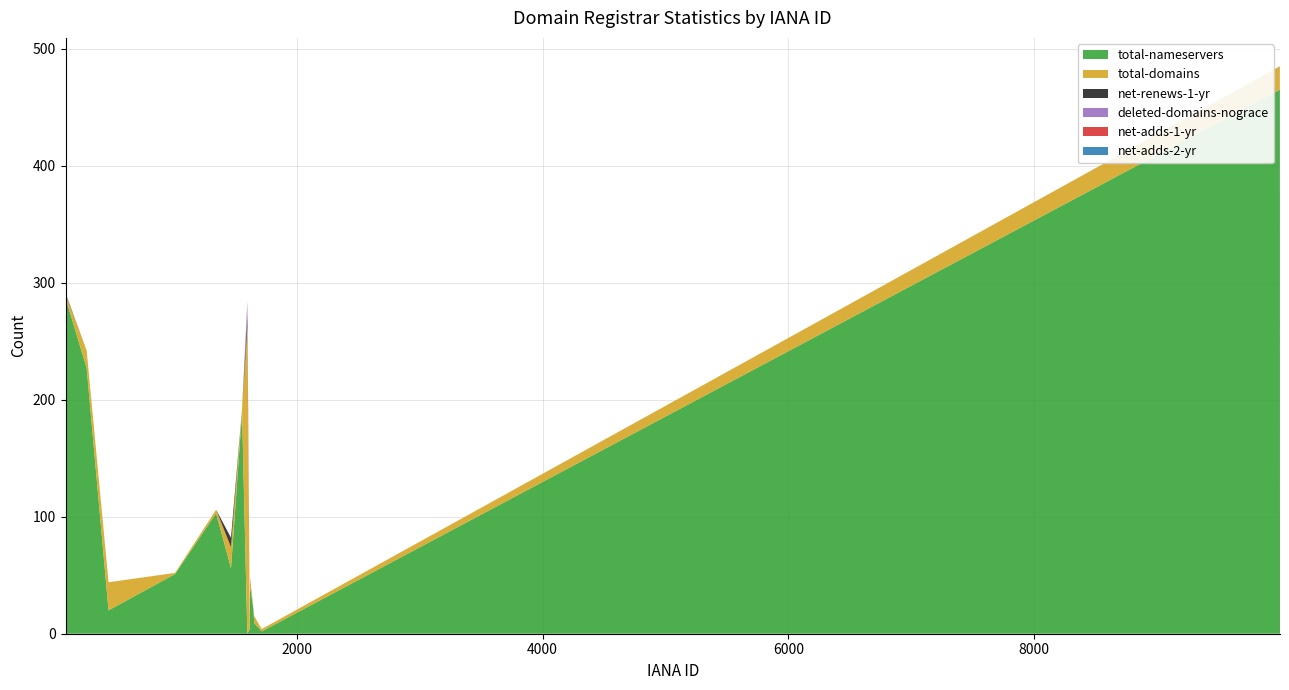

Reading left to right, what are all the values shown in this chart?

total-nameservers: 287	227	20	51	103	56	189	0	4	41	22	9	2	465	10
total-domains: 3	15	24	1	3	18	3	261	1	7	1	6	2	20	1
net-renews-1-yr: 1	0	0	0	0	8	0	11	0	0	0	0	0	0	0
deleted-domains-nograce: 0	0	0	0	0	0	0	11	0	1	0	0	0	0	0
net-adds-1-yr: 0	0	0	0	0	0	0	1	0	0	0	0	0	0	0
net-adds-2-yr: 0	0	0	0	0	0	0	0	0	0	0	0	0	0	0